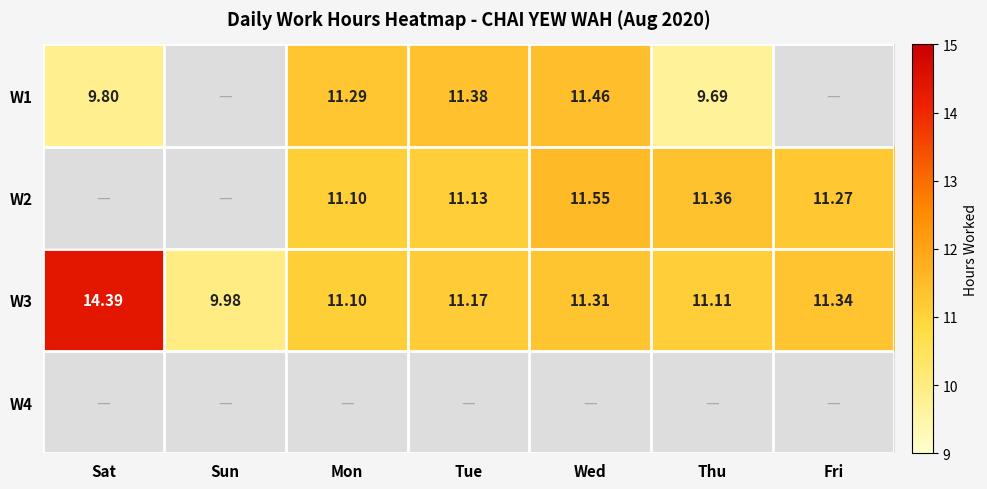

True or false: W1 has a value of 0.0 at Fri.

True